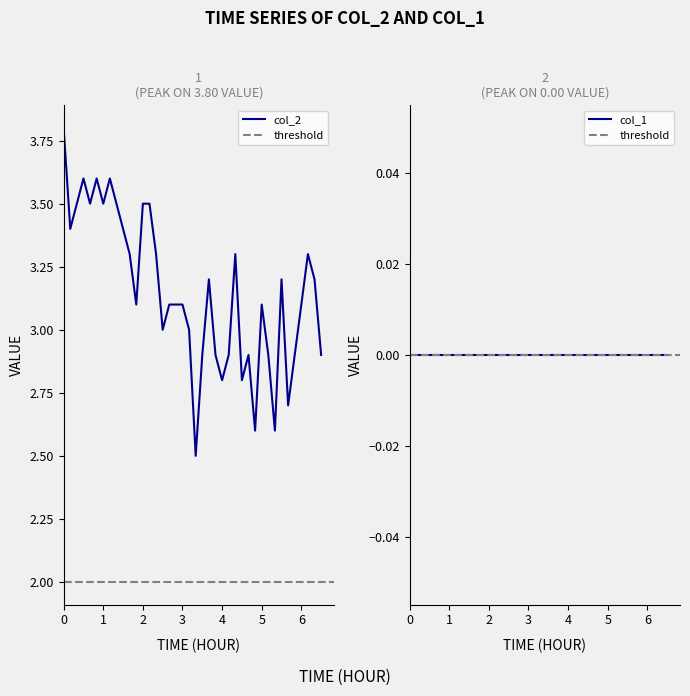

True or false: col_2 has a value of 1.8 at 5.

False